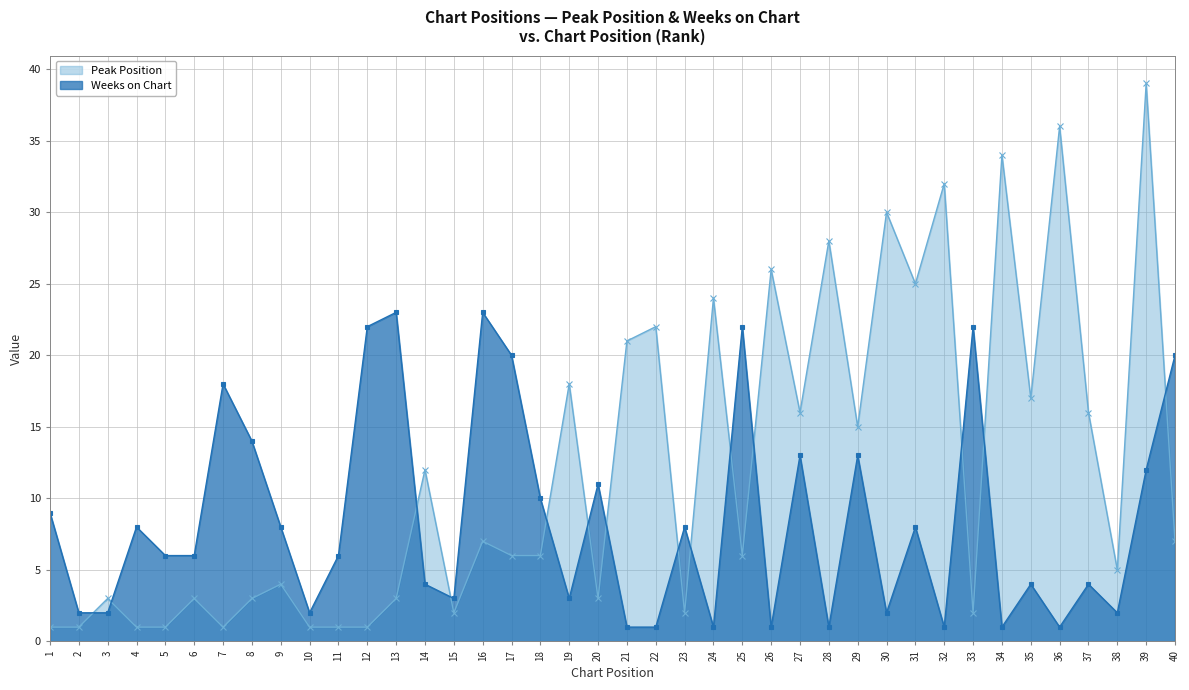

The value of Weeks on Chart at 3 is 1. True or false?

False